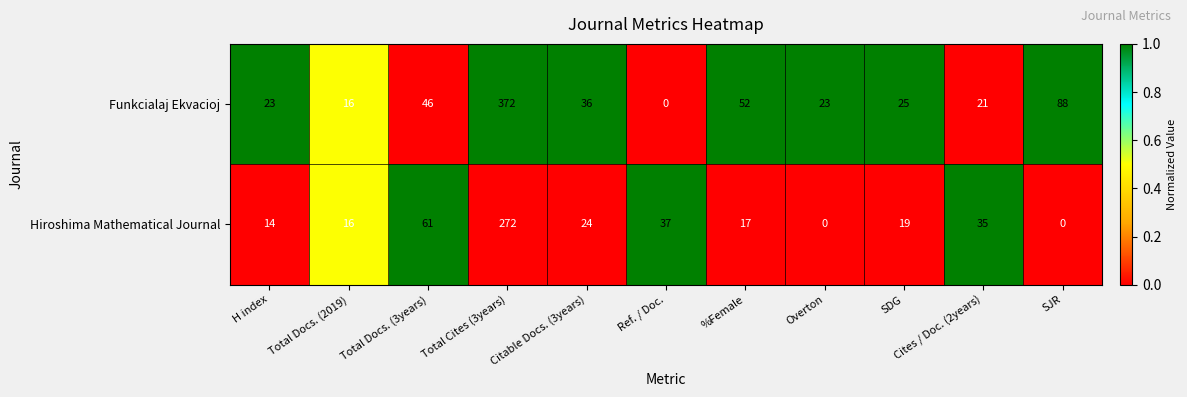

What is the spread (max minus min) of values at H index?

9